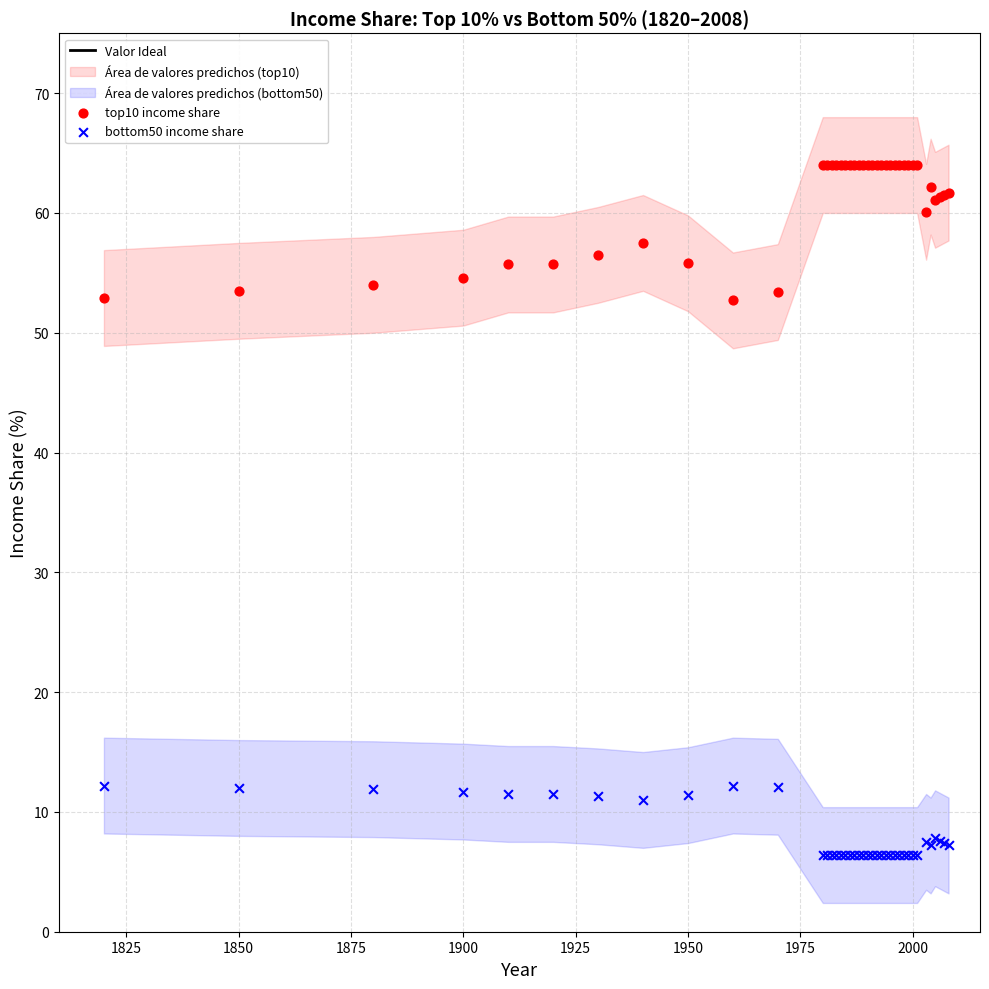

Which series has the largest Y range (max minus min)?

top10 income share